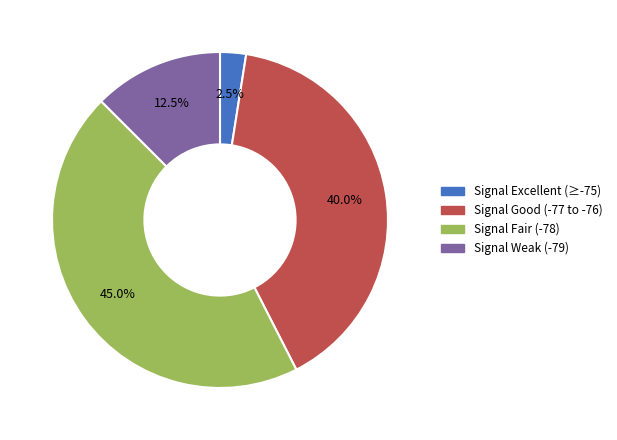

Is there any slice that represents more than half of the pie?

No